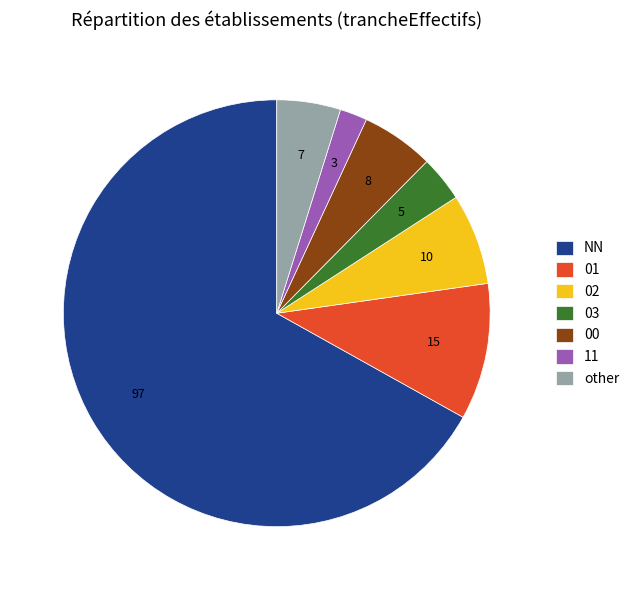

Is it true that 01 is 10% of the pie?

True